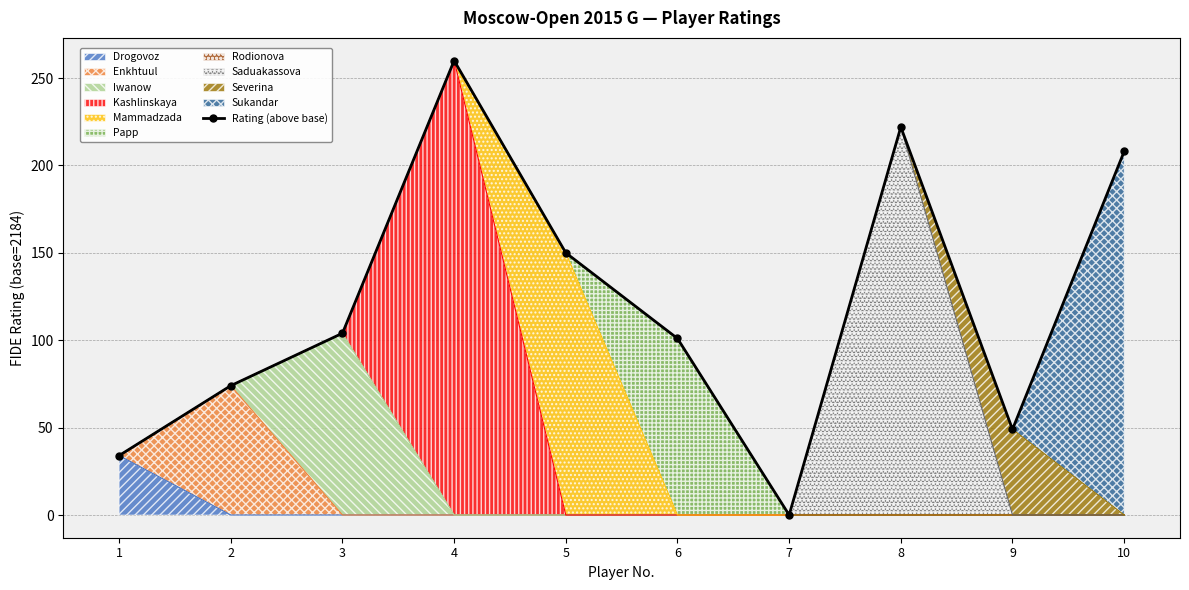

Rank the categories by value from highest to lowest.

4, 8, 10, 5, 3, 6, 2, 9, 1, 7